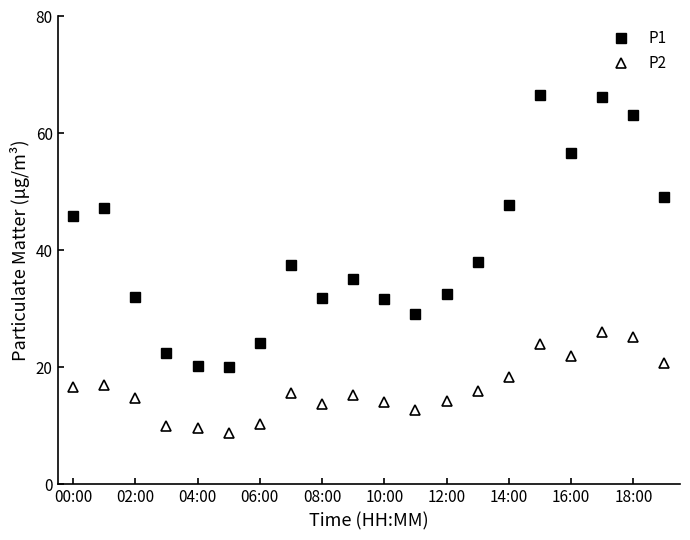

True or false: P1 and P2 intersect in this chart.

False